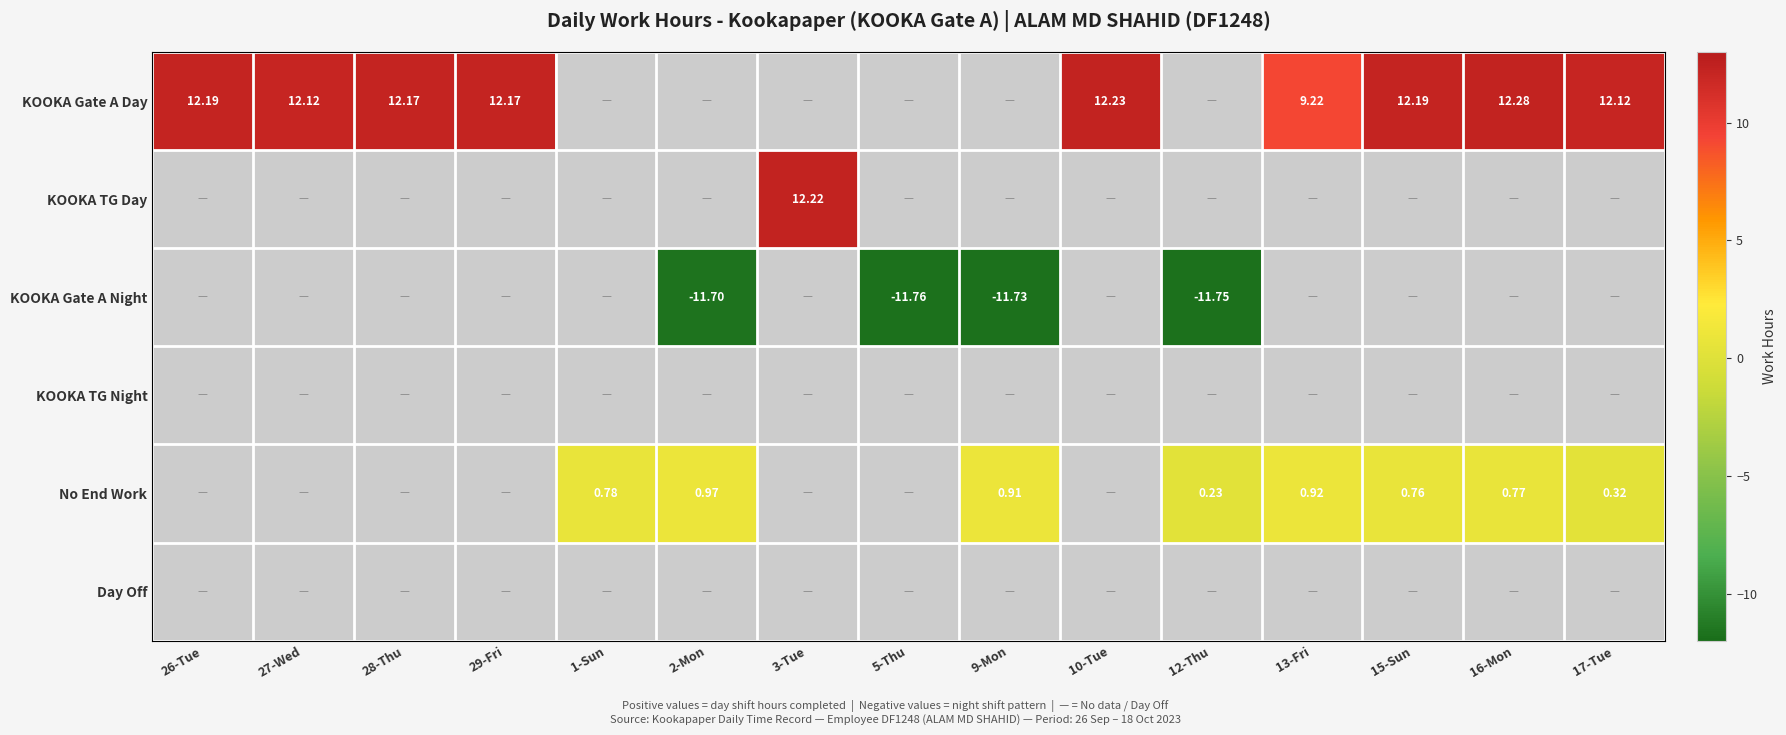

Which has a higher value, 27-Wed or 15-Sun?

15-Sun